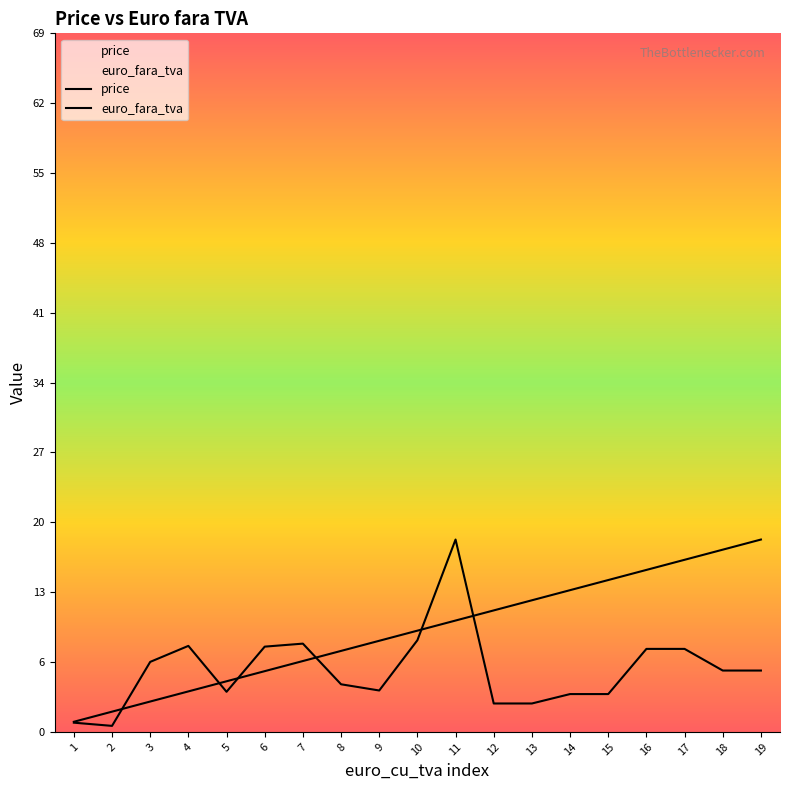

Which series has the largest total across all categories?

price